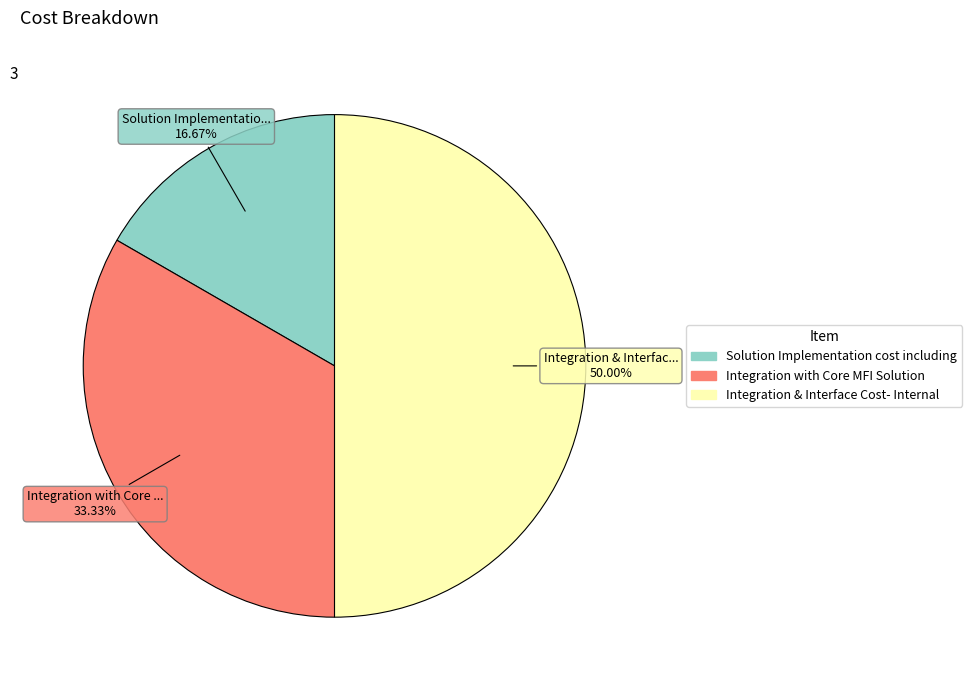

Count the number of slices in the pie.

3